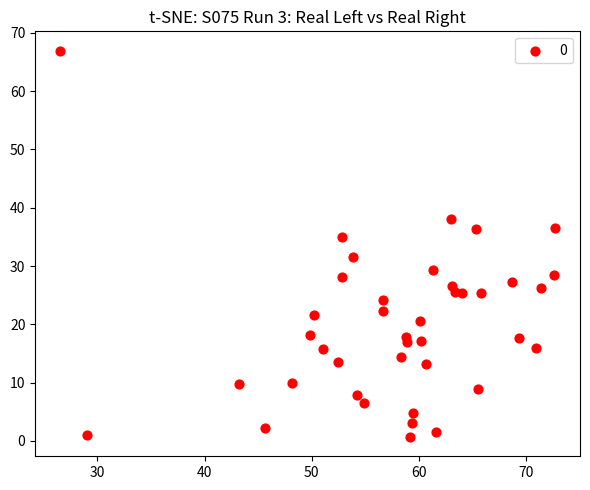

What is the range of X values (max minus min)?

46.2